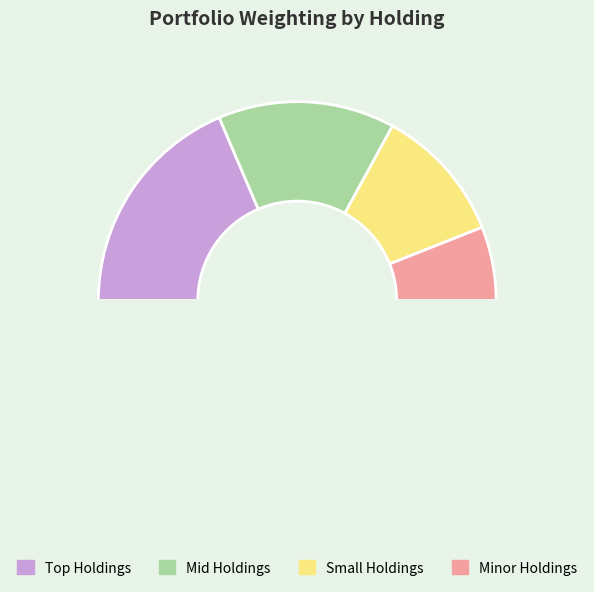

How many segments does this pie chart have?

5